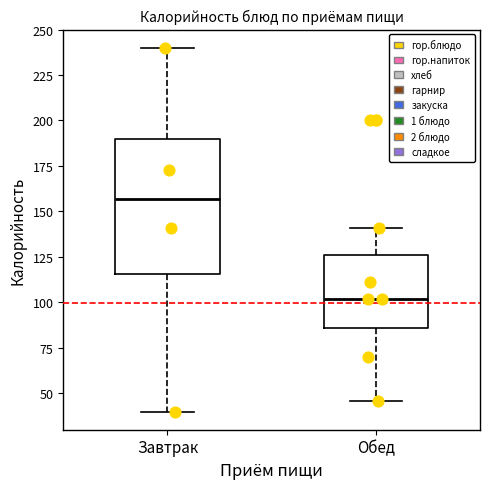

Which box has the lowest median line?

Обед